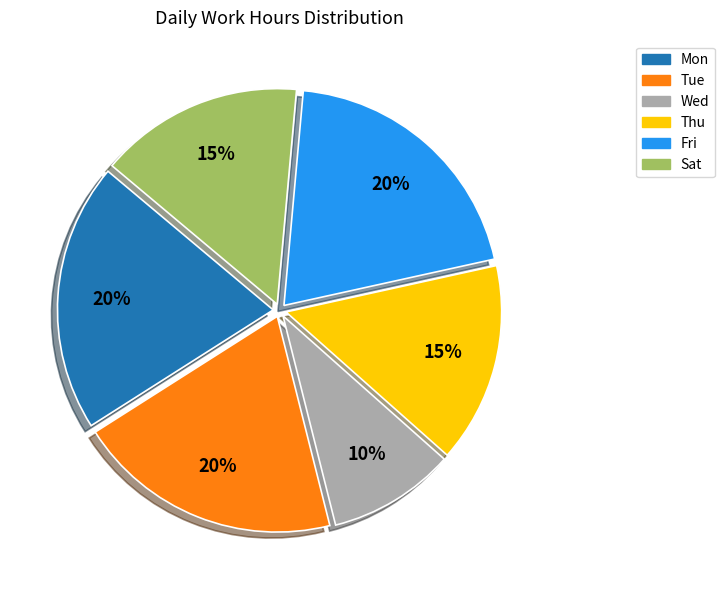

Does Fri represent more than half of the total?

No